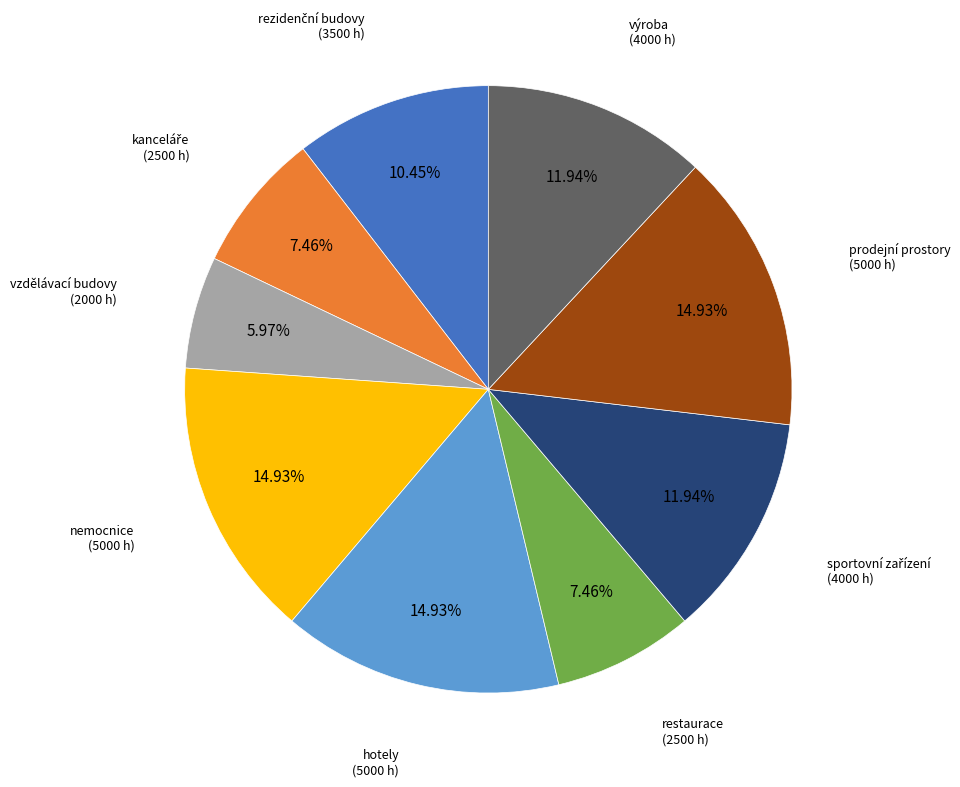

To the nearest percent, what percentage of the pie is vzdělávací budovy?

6%